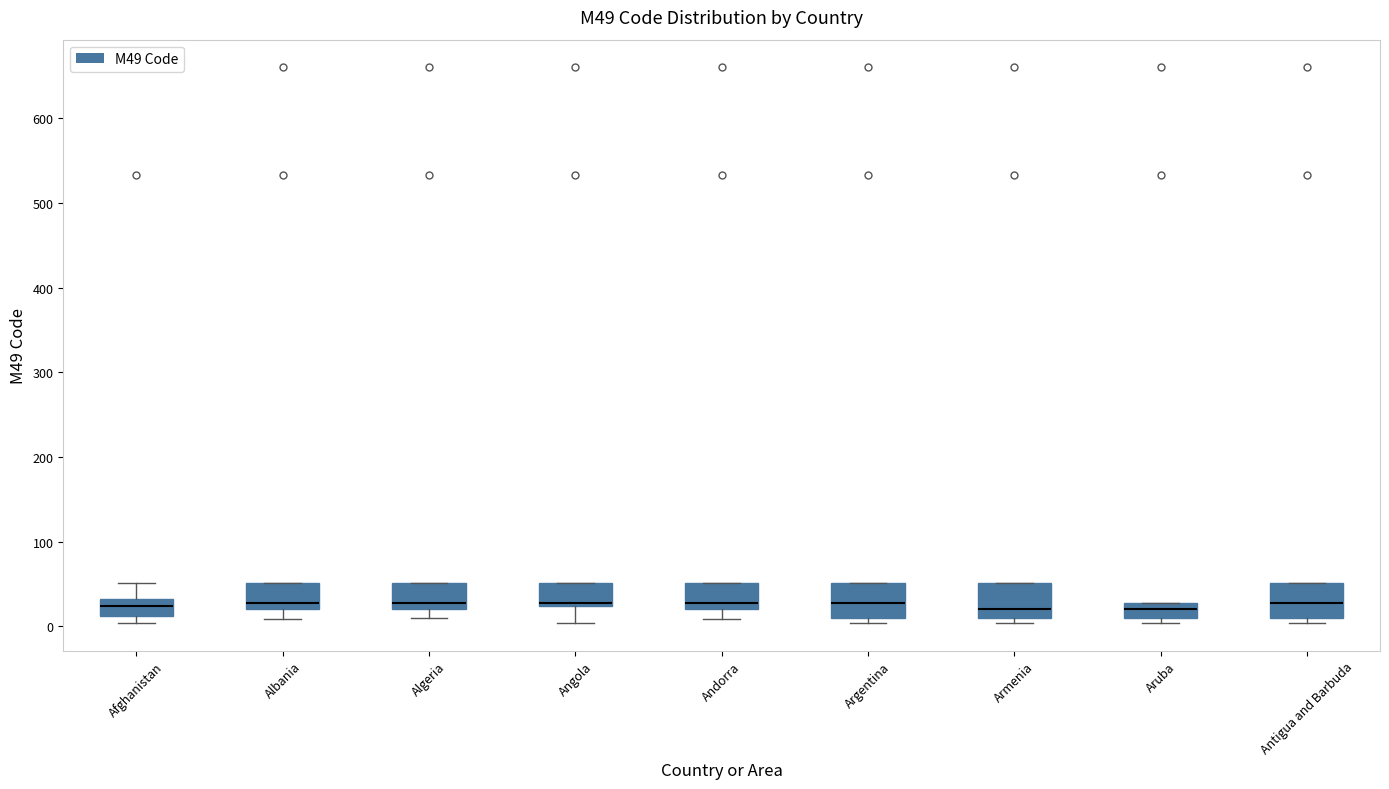

Reading left to right, read every box against the y-axis: the position of its median line, the range the box covers, and the ends of its whiskers. The values are not printed on the chart, so give them approximately, as read against the axis.

Afghanistan: median 20, box 10 to 30, whiskers 0 to 50
Albania: median 30, box 20 to 50, whiskers 10 to 50
Algeria: median 30, box 20 to 50, whiskers 10 to 50
Angola: median 30, box 20 to 50, whiskers 0 to 50
Andorra: median 30, box 20 to 50, whiskers 10 to 50
Argentina: median 30, box 10 to 50, whiskers 0 to 50
Armenia: median 20, box 10 to 50, whiskers 0 to 50
Aruba: median 20, box 10 to 30, whiskers 0 to 30
Antigua and Barbuda: median 30, box 10 to 50, whiskers 0 to 50